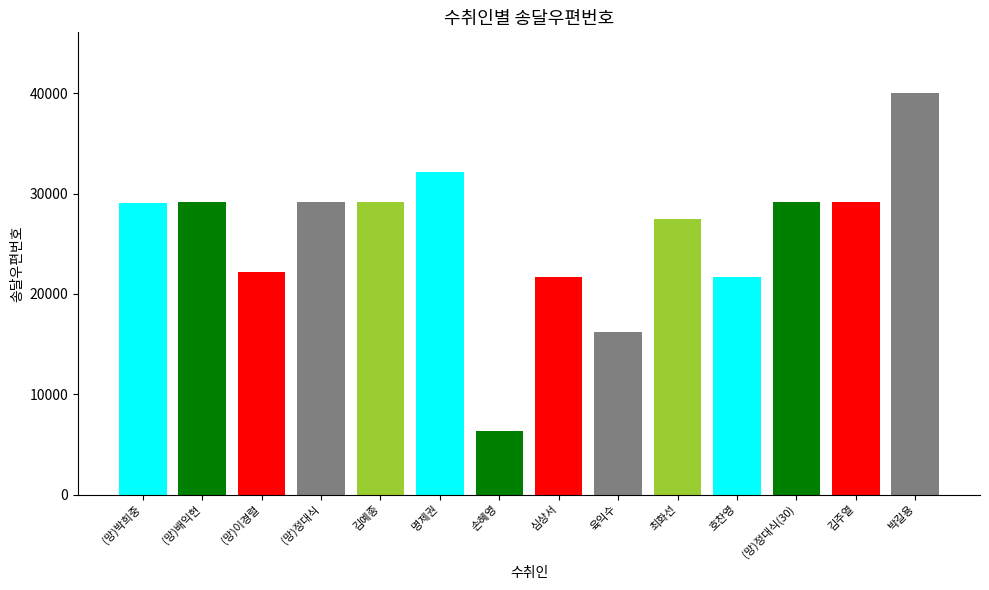

What position from the left is 최화선?

10